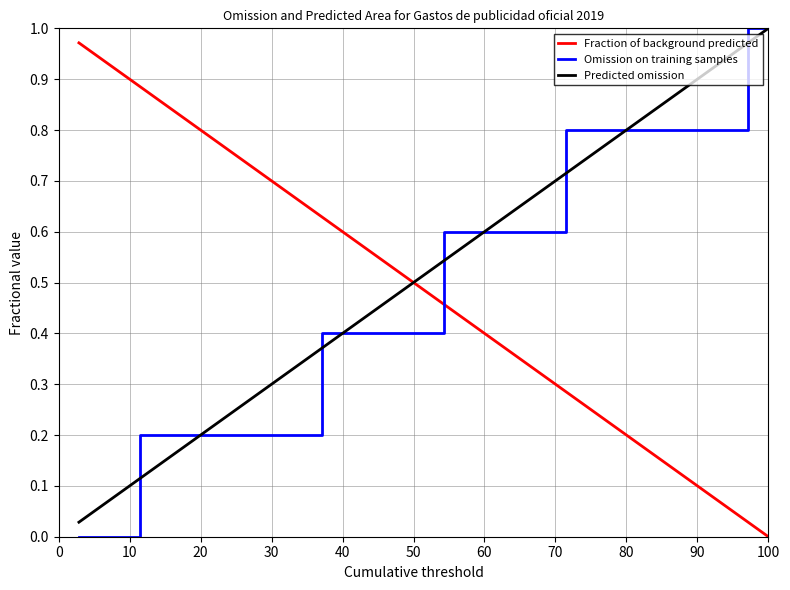

What is the sum of all Fraction of background predicted values?

17.0